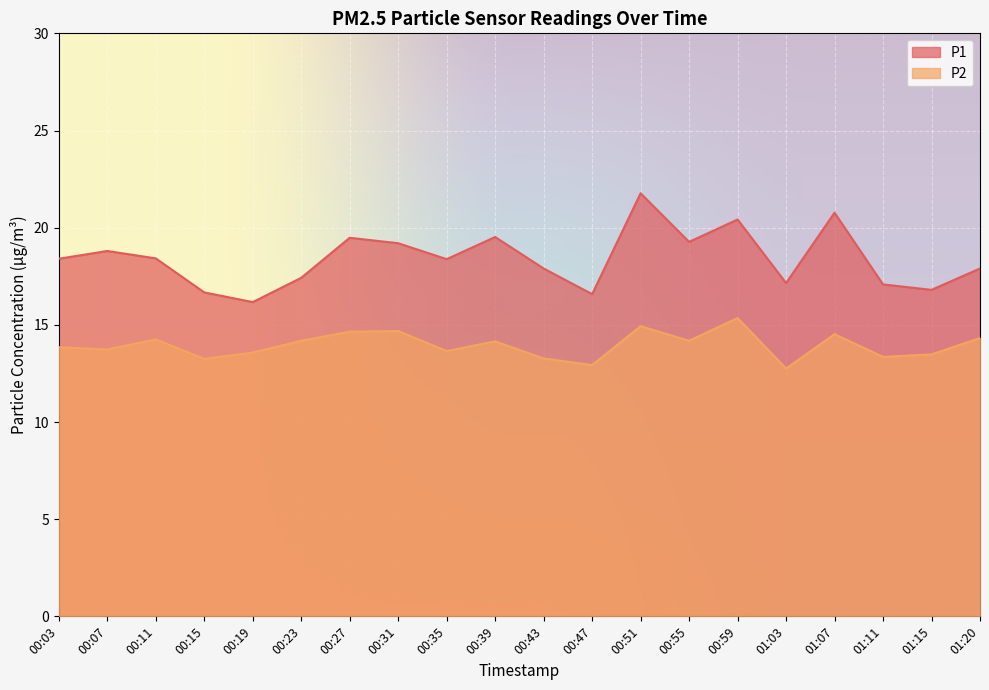

Is it true that P1 equals 27.0 at 00:31?

False